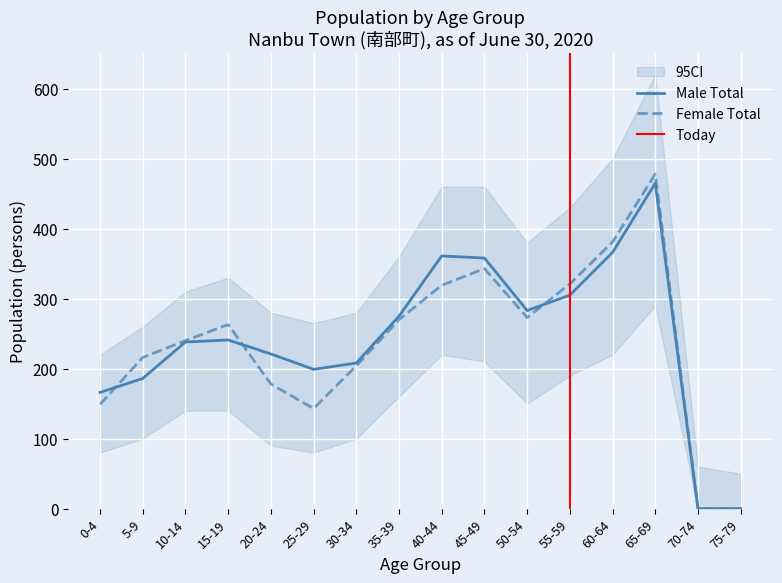

True or false: Male (Japanese) and Female (Japanese) cross at least once.

True